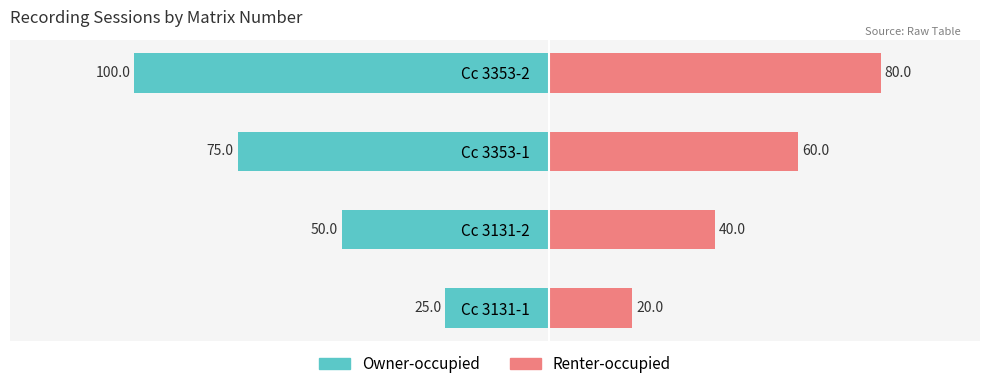

Which series has the largest range (max minus min)?

Take 1 (left)